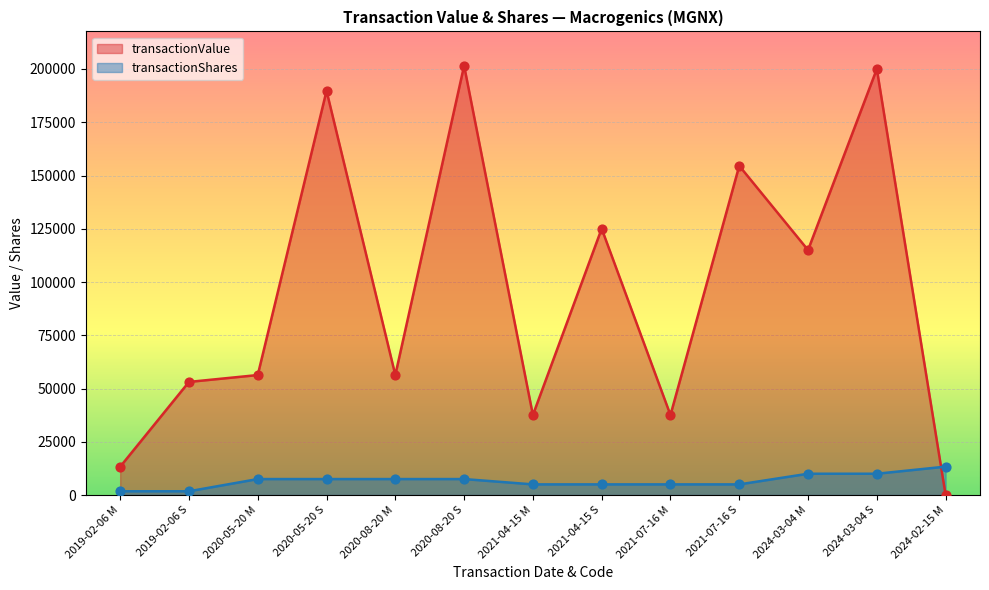

Is the value of transactionValue at 2024-03-04 S greater than the value of transactionShares at 2024-03-04 S?

Yes